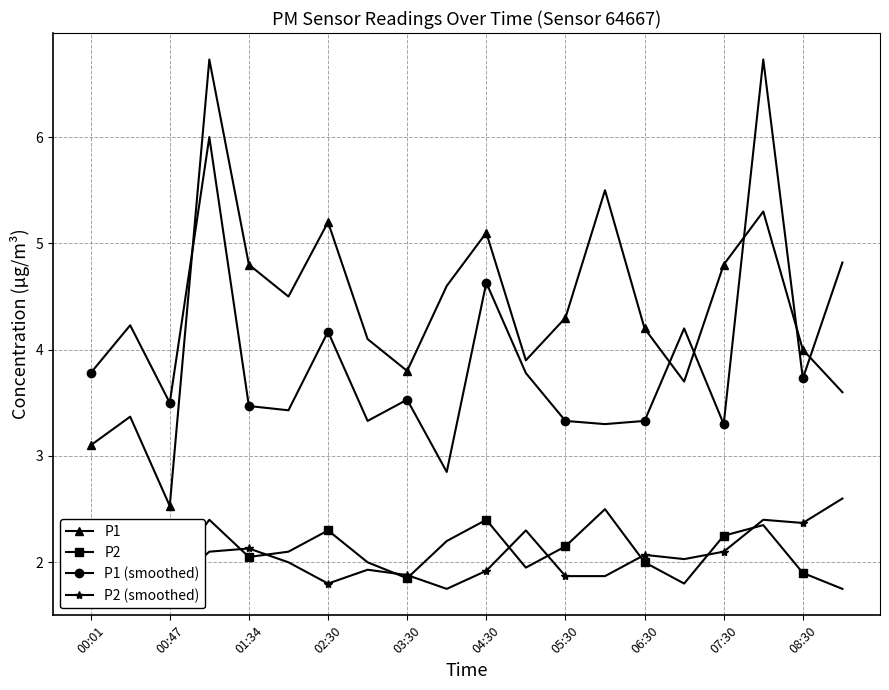

Which series has the widest spread of values?

P1